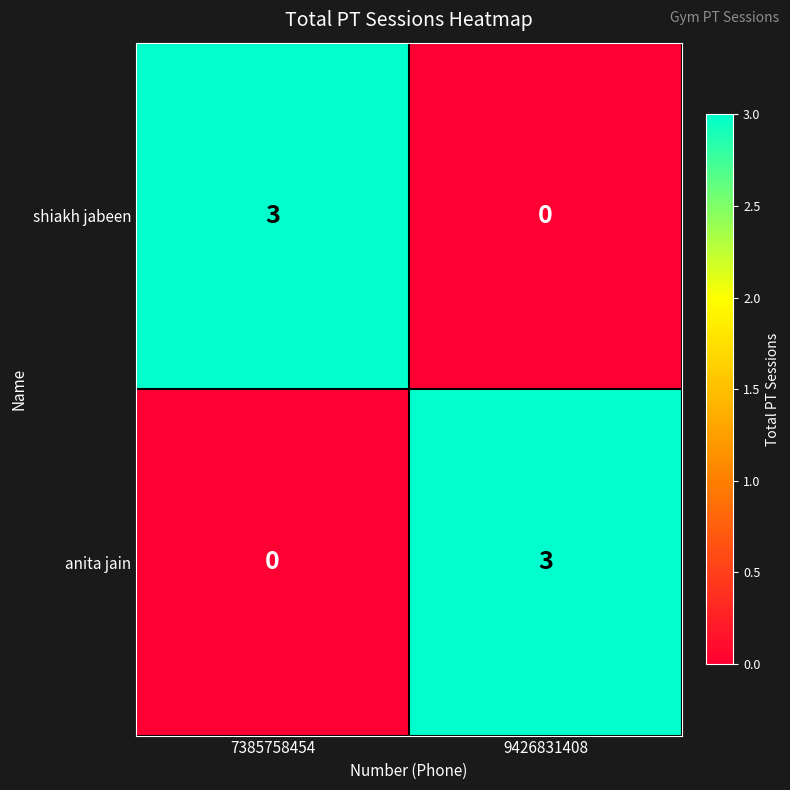

What is the difference between the highest and lowest values at 9426831408?

3